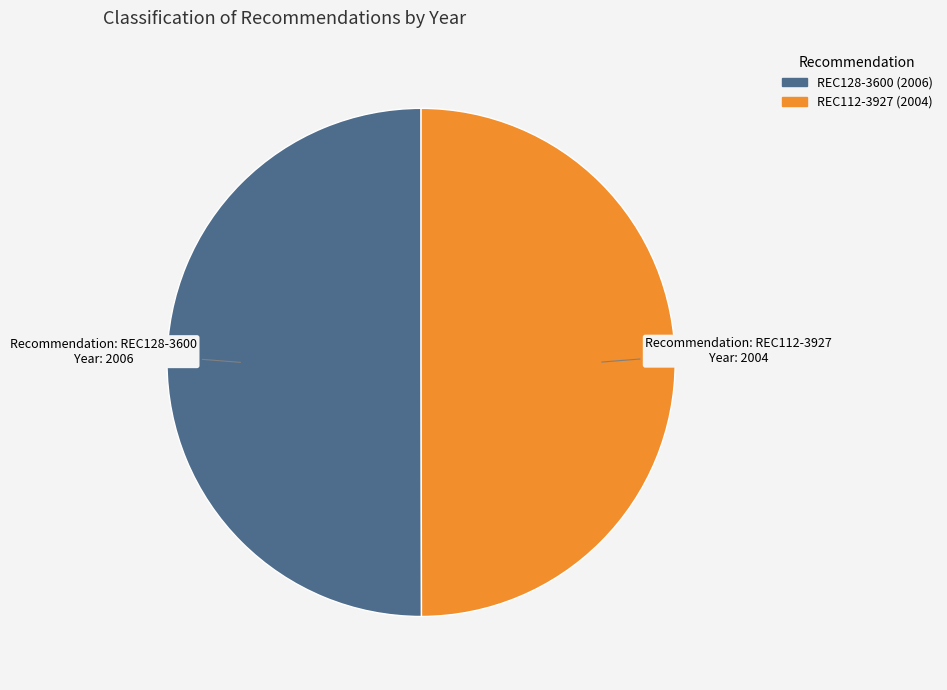

Do REC128-3600 and REC112-3927 together represent more than half of the pie?

Yes